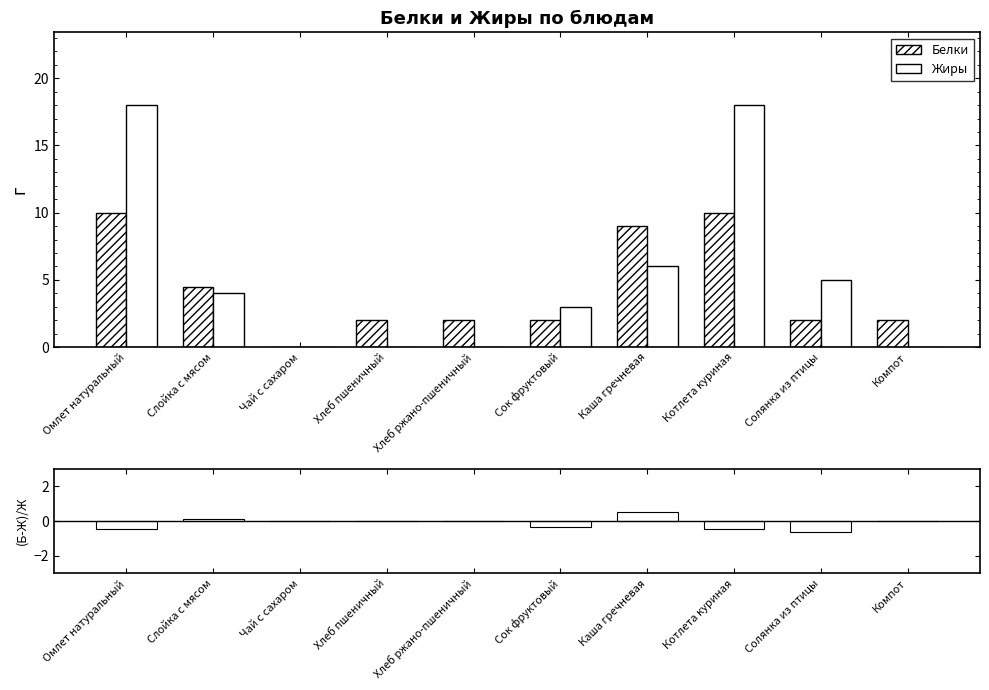

Count the number of categories in the chart.

10